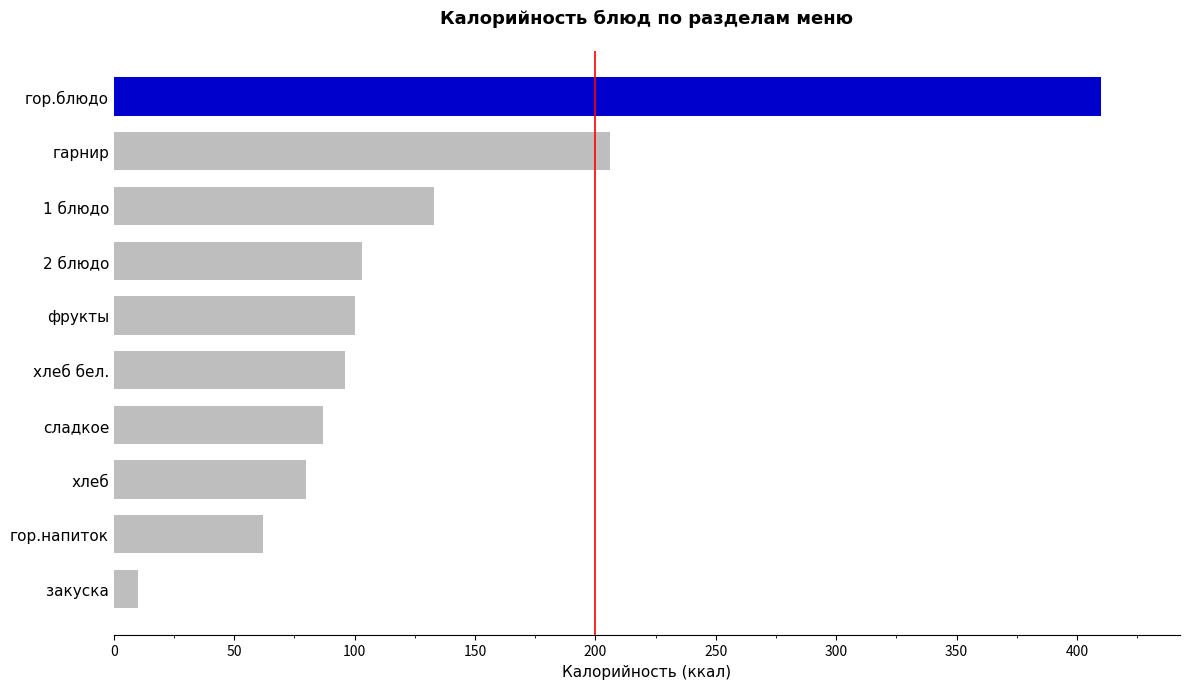

Between гор.блюдо and хлеб, which is larger?

гор.блюдо